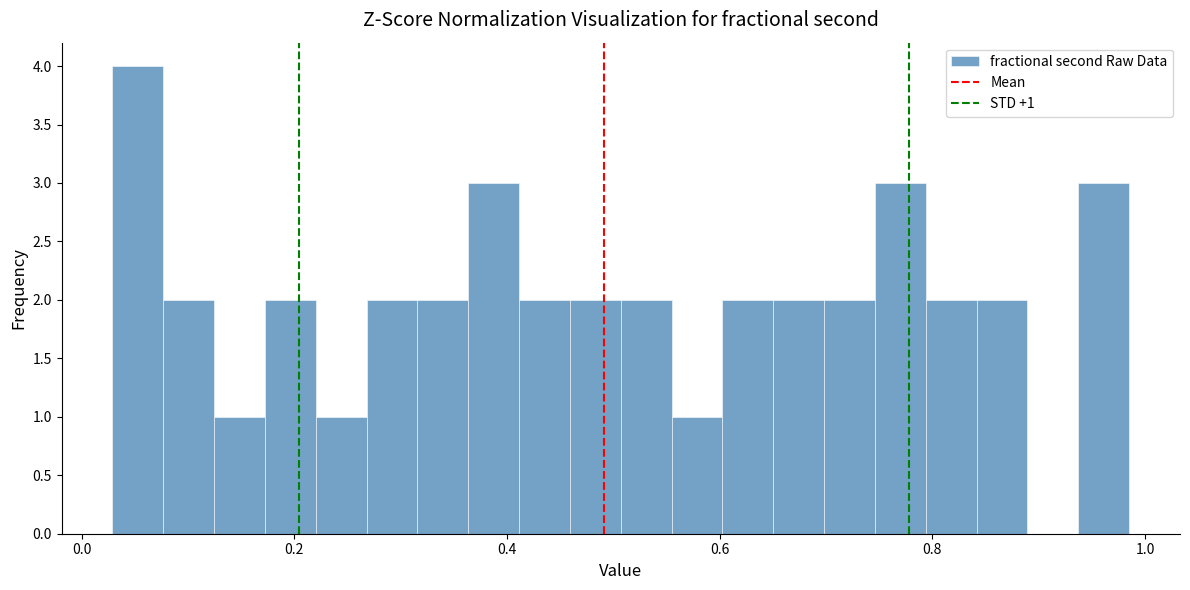

Around what value on the x-axis is the tallest bar? Give the approximate position of its centre, as read against the axis.

0.06